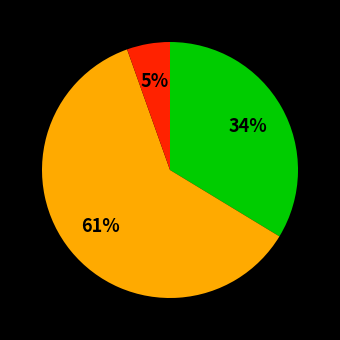

Does any single category account for the majority?

Yes